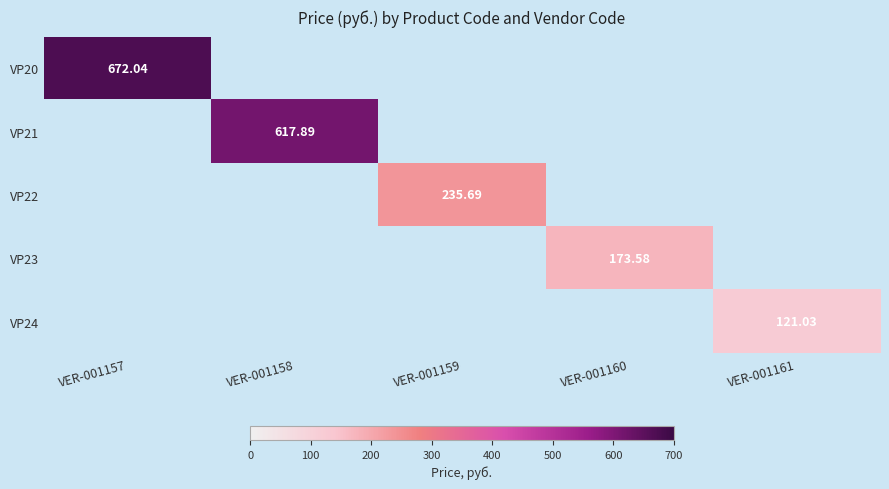

What is the sum of all VP22 values?

235.7